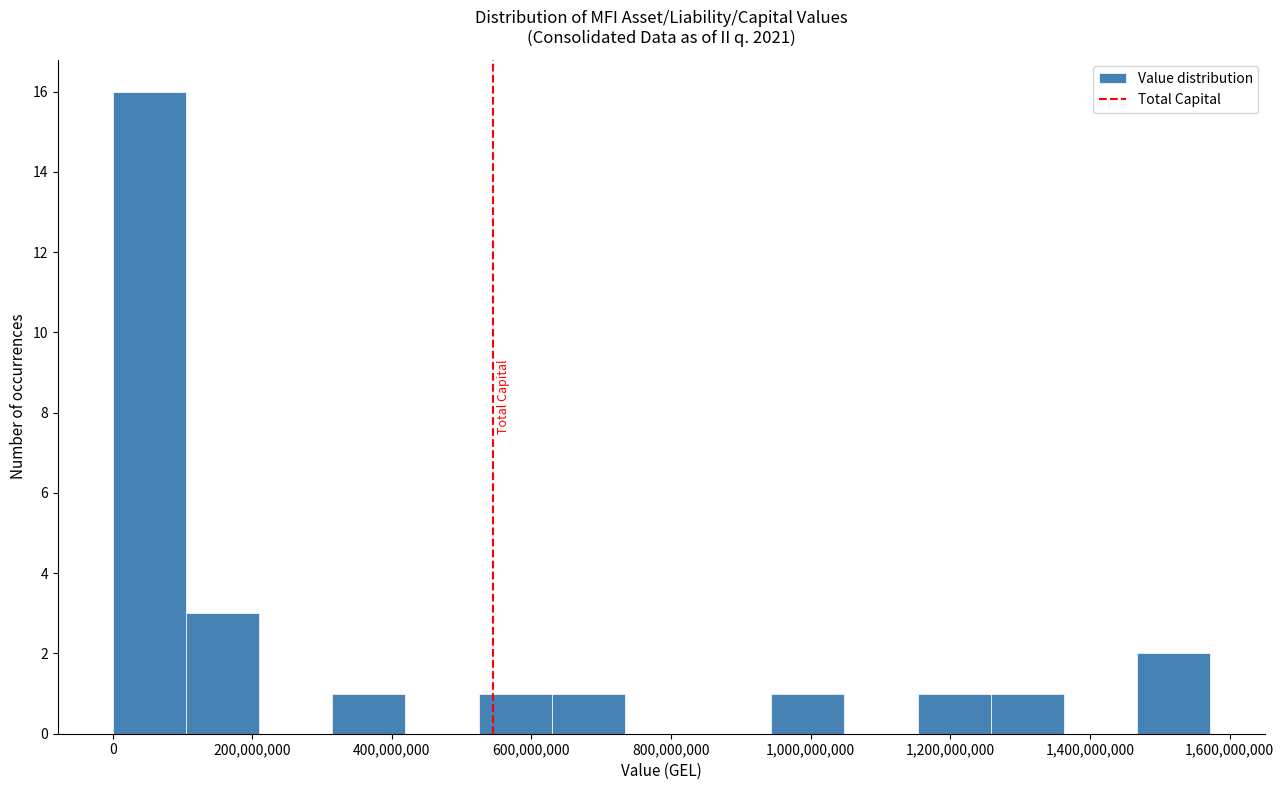

Reading left to right, transcribe this chart: for each bar, give the range it covers on the x-axis and its height. Neither the bar edges nor the heights are printed on the chart, so give them approximately, as read against the axes.

0 to 100000000: 16
100000000 to 200000000: 3
200000000 to 320000000: 0
320000000 to 420000000: 1
420000000 to 520000000: 0
520000000 to 620000000: 1
620000000 to 740000000: 1
740000000 to 840000000: 0
840000000 to 940000000: 0
940000000 to 1040000000: 1
1040000000 to 1160000000: 0
1160000000 to 1260000000: 1
1260000000 to 1360000000: 1
1360000000 to 1460000000: 0
1460000000 to 1580000000: 2